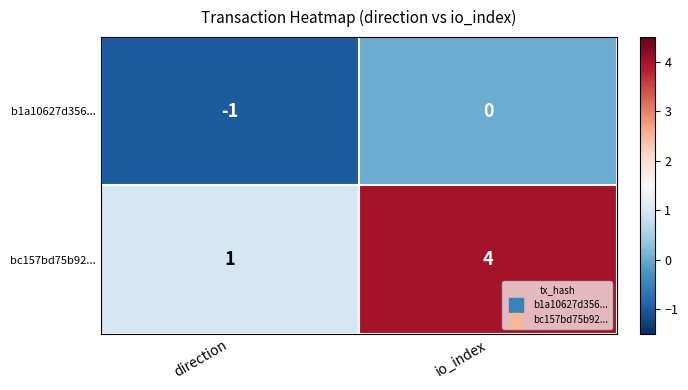

What is the difference between the bc157bd75b92... values at io_index and direction?

3